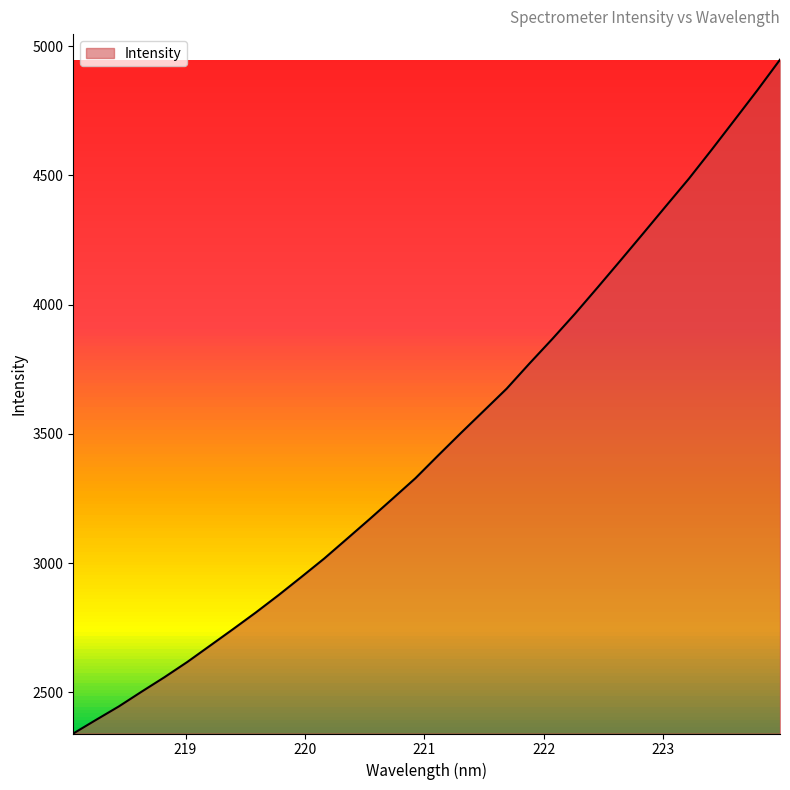

What is the minimum value shown in the chart?

2341.0